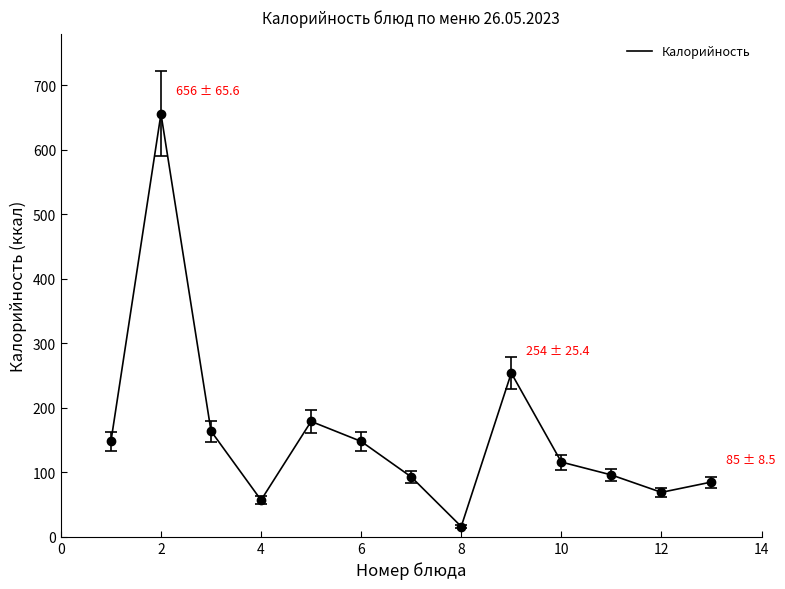

What is the minimum value shown in the chart?

16